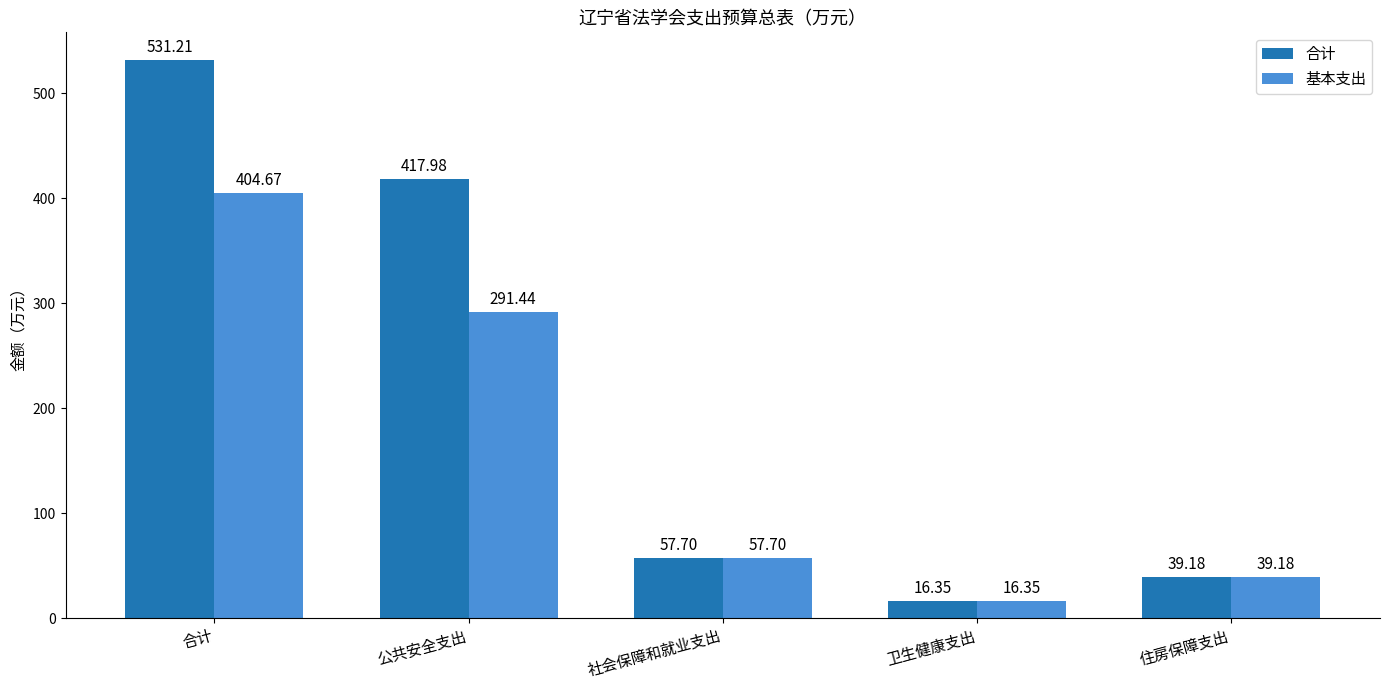

What is the average value of the 基本支出 series?

161.9